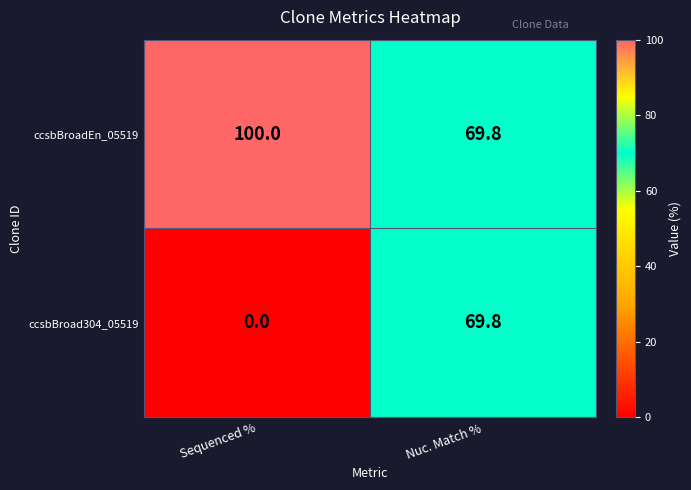

What is the difference between the ccsbBroadEn_05519 values at Sequenced % and Nuc. Match %?

30.2